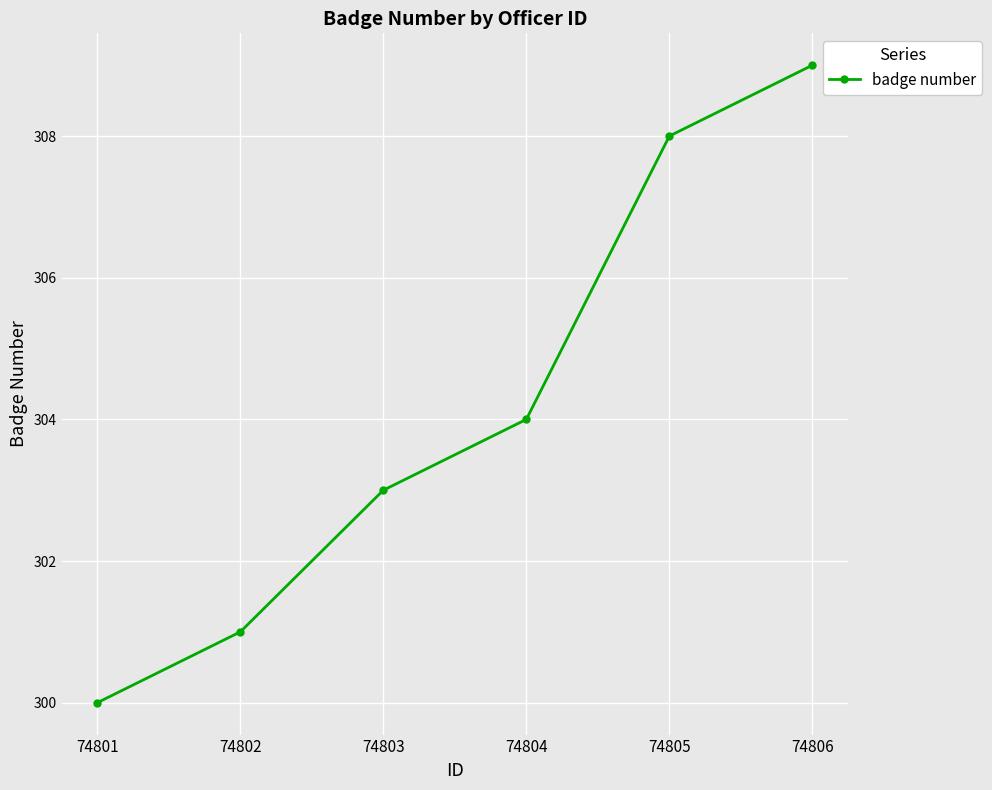

Reading left to right, extract all data points from this chart.

300	301	303	304	308	309